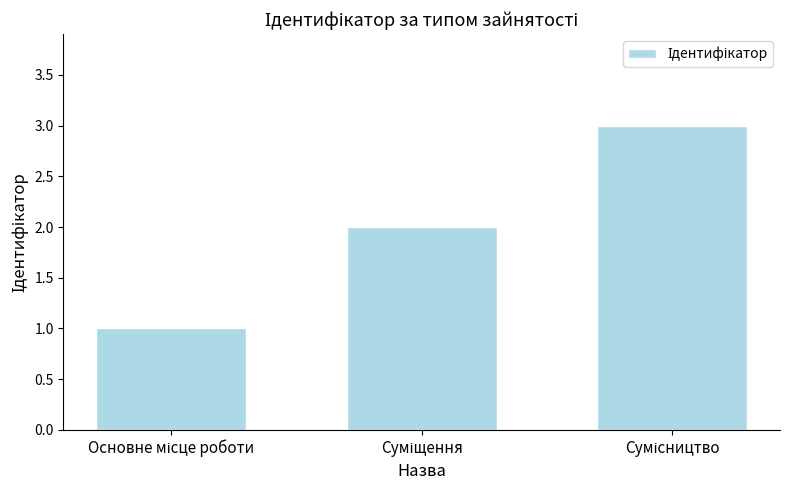

What is the sum of all values?

6